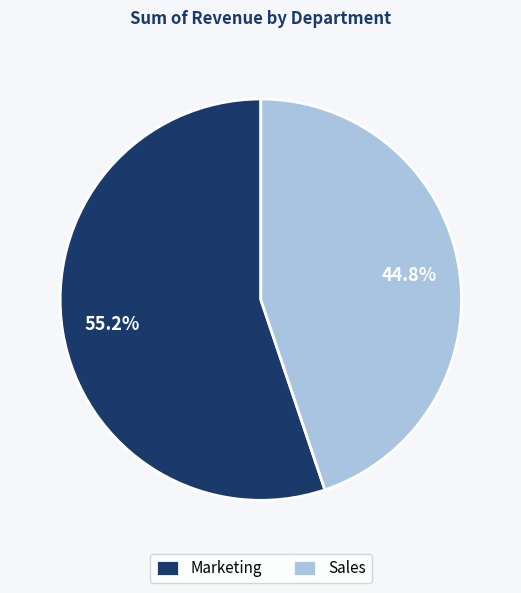

What is the majority slice?

Marketing